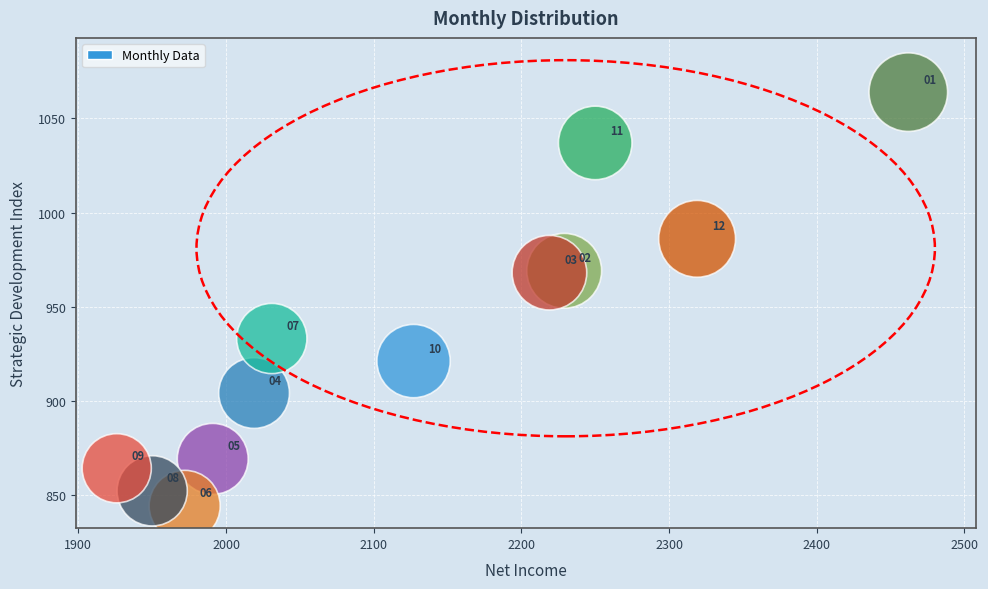

What is the range of Y values (max minus min)?

220